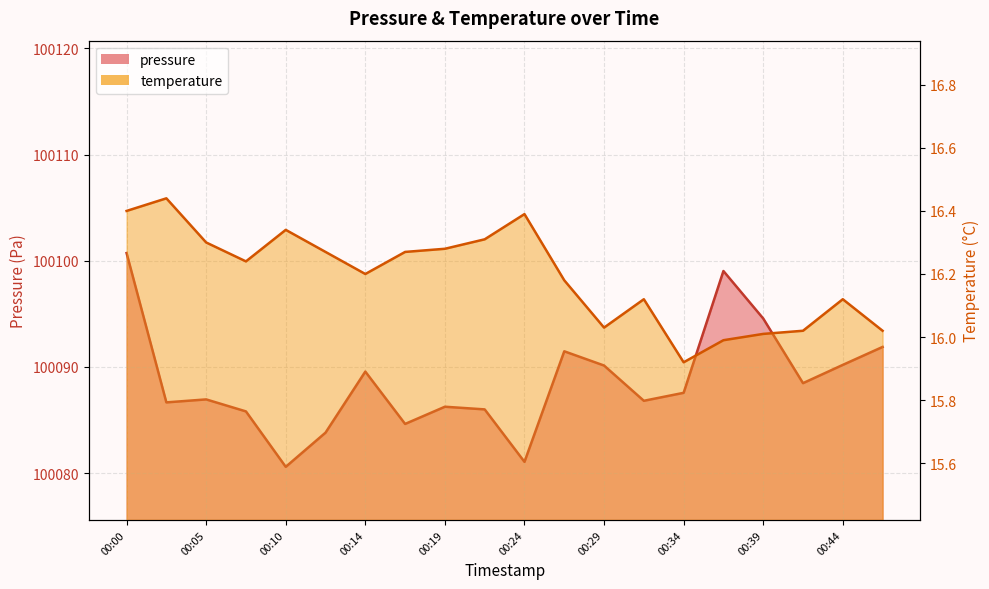

What is the sum of the pressure values at 00:02 and 00:34?

200174.2